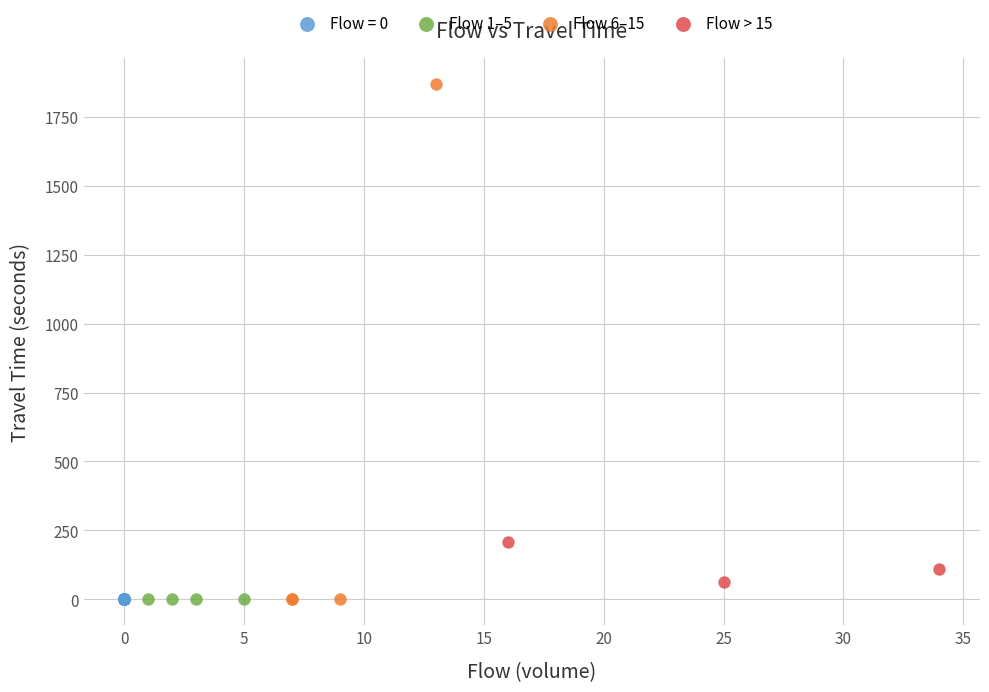

What are all the series names shown in the legend?

Flow = 0, Flow 1–5, Flow 6–15, Flow > 15